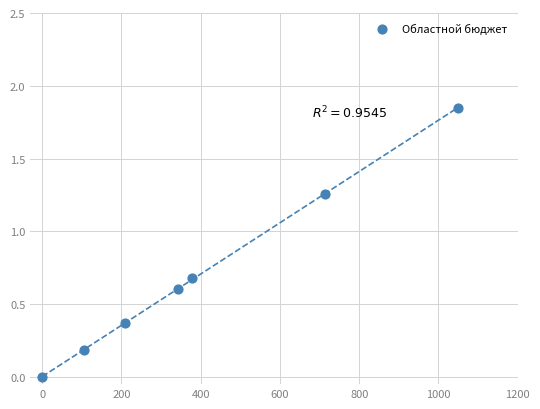

What is the range of X values (max minus min)?

1050.0